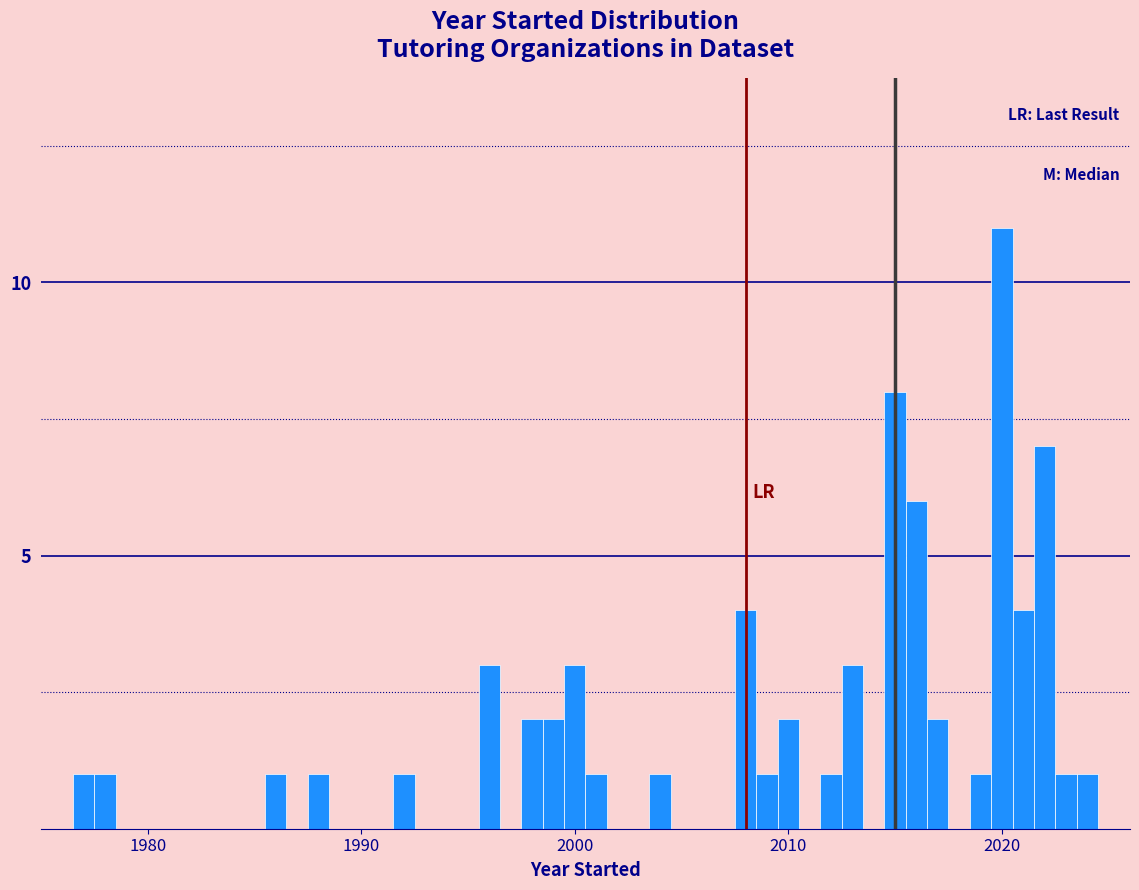

Around what value on the x-axis is the tallest bar? Give the approximate position of its centre, as read against the axis.

2020